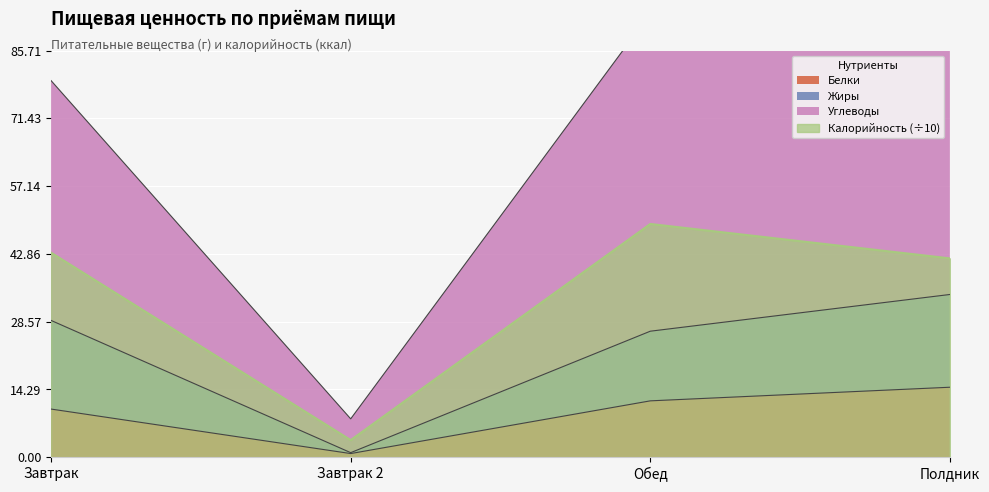

True or false: Жиры has a value of 0.6 at Завтрак 2.

False